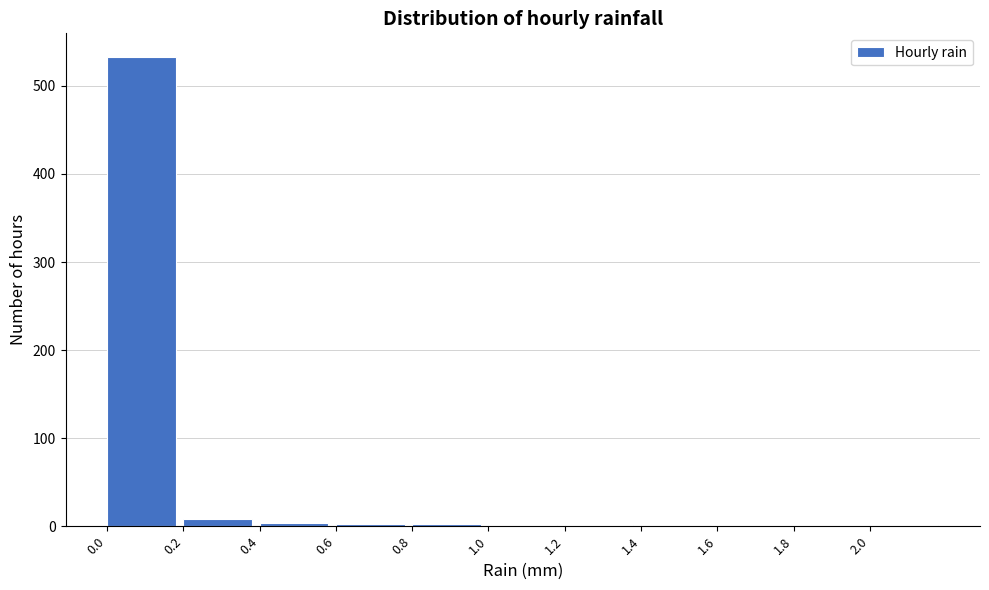

What is the sum of all values?

554